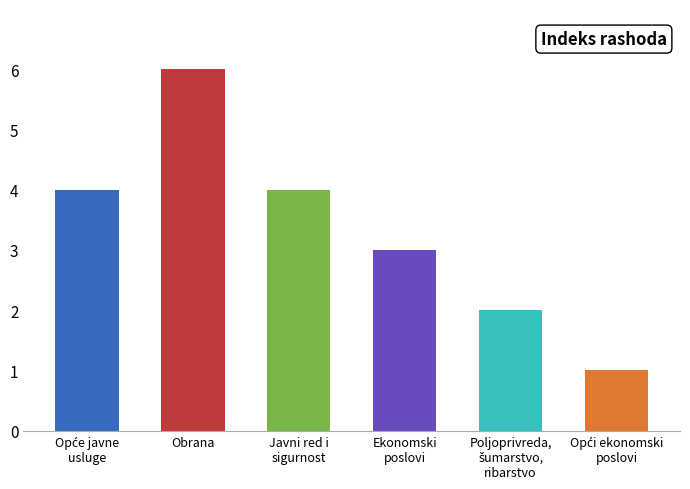

What position from the left is Ekonomski
poslovi?

4